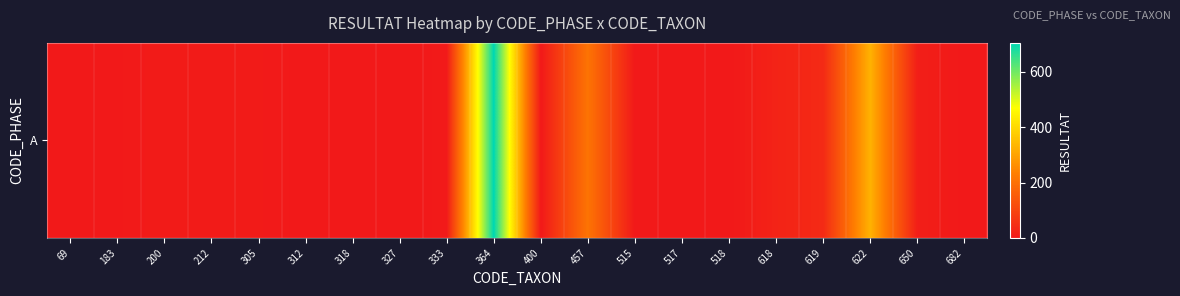

Reading left to right, what are all the values shown in this chart?

69=0	183=2	200=8	212=6	305=6	312=1	318=1	327=0	333=4	364=704	400=0	457=208	515=0	517=1	518=0	618=24	619=40	622=328	650=14	682=1